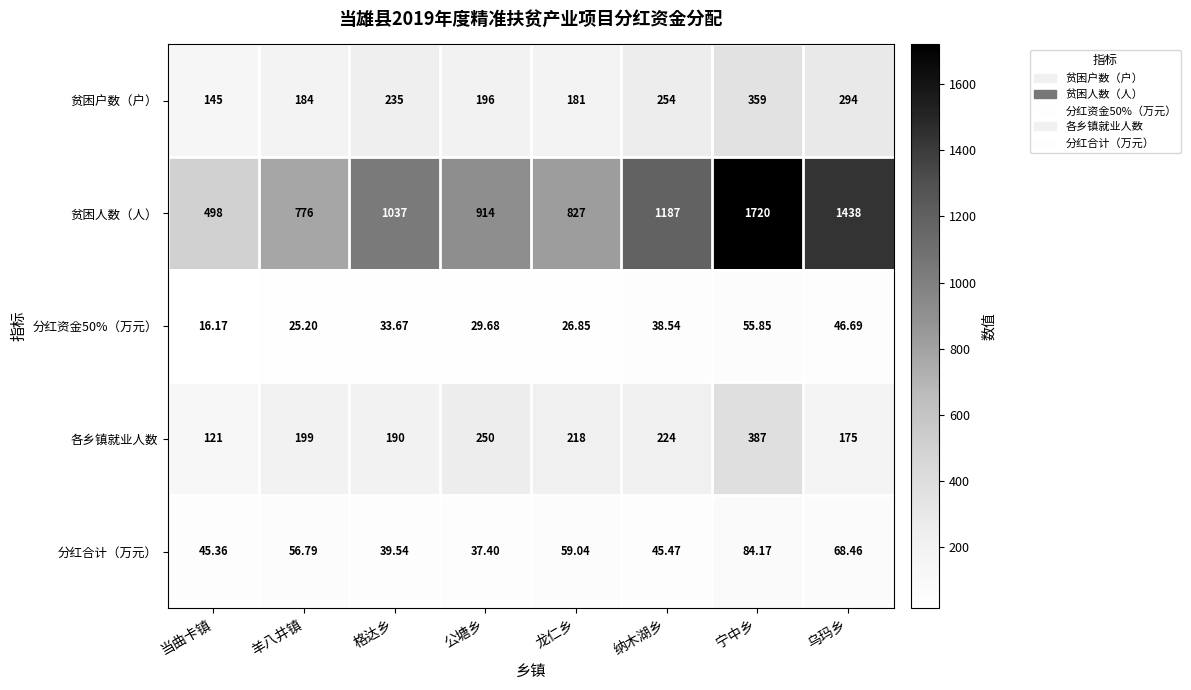

List the series in order of their peak value, lowest first.

分红资金50%（万元）, 分红合计（万元）, 贫困户数（户）, 各乡镇就业人数, 贫困人数（人）